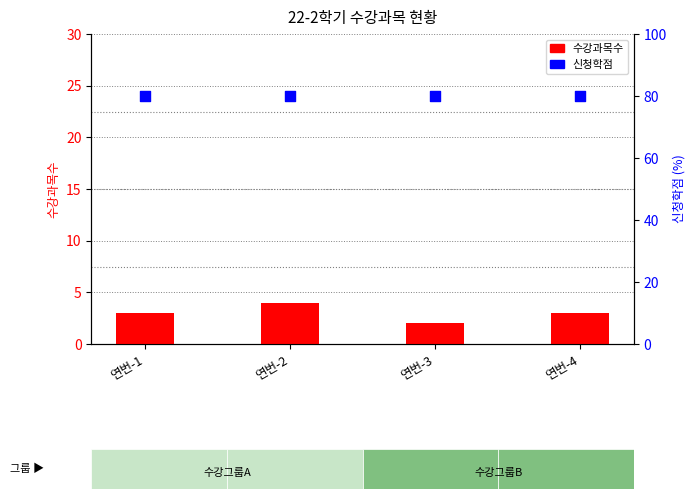

Is the value of 수강과목수 at 연번-1 greater than the value of 신청학점 at 연번-3?

No